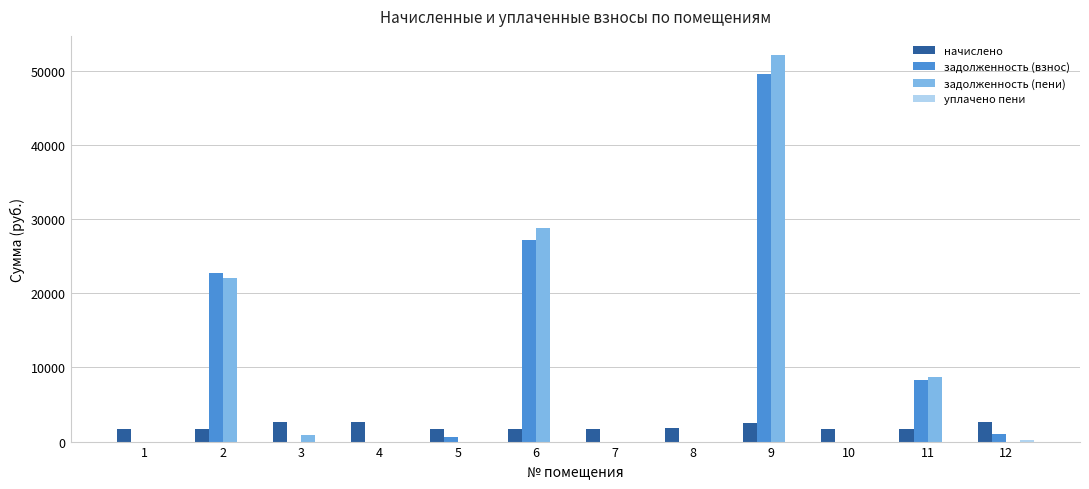

How many groups of bars are there?

12